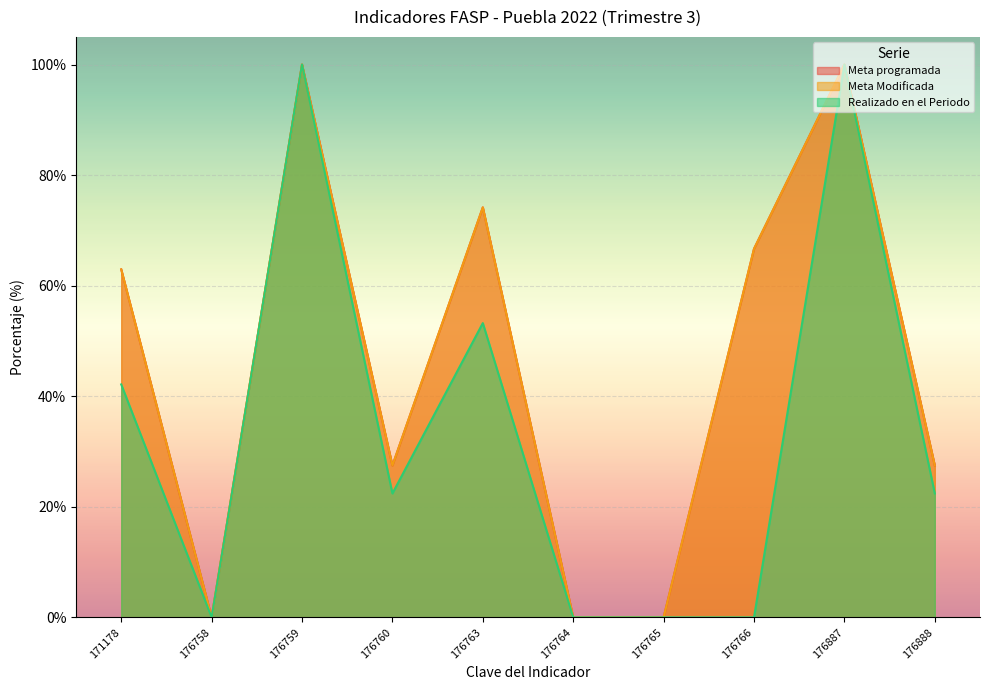

How many lines are shown in the chart?

3